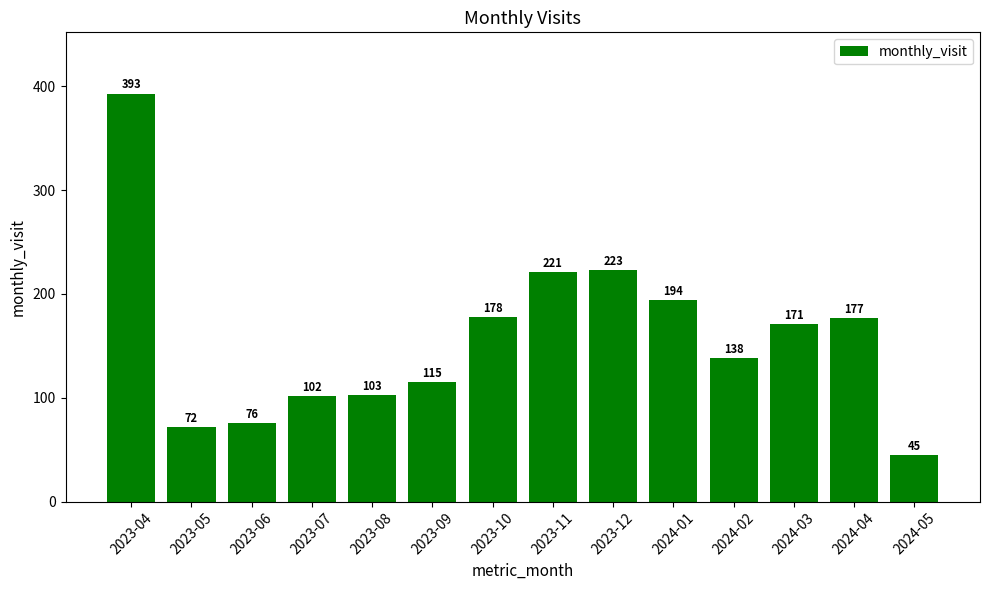

True or false: the data shows 45 at 2023-07.

False